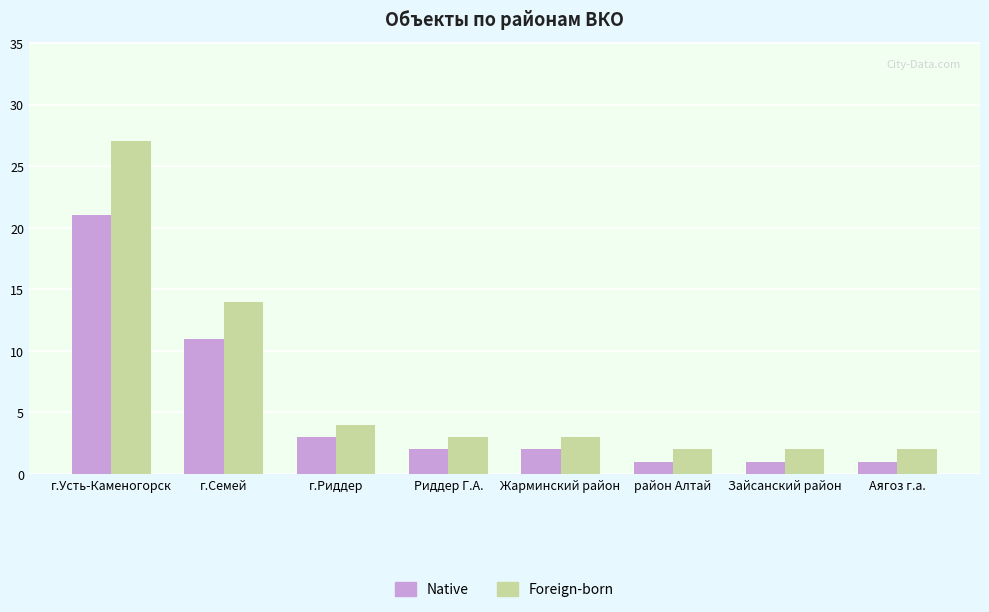

At which category is the sum across all series the highest?

г.Усть-Каменогорск